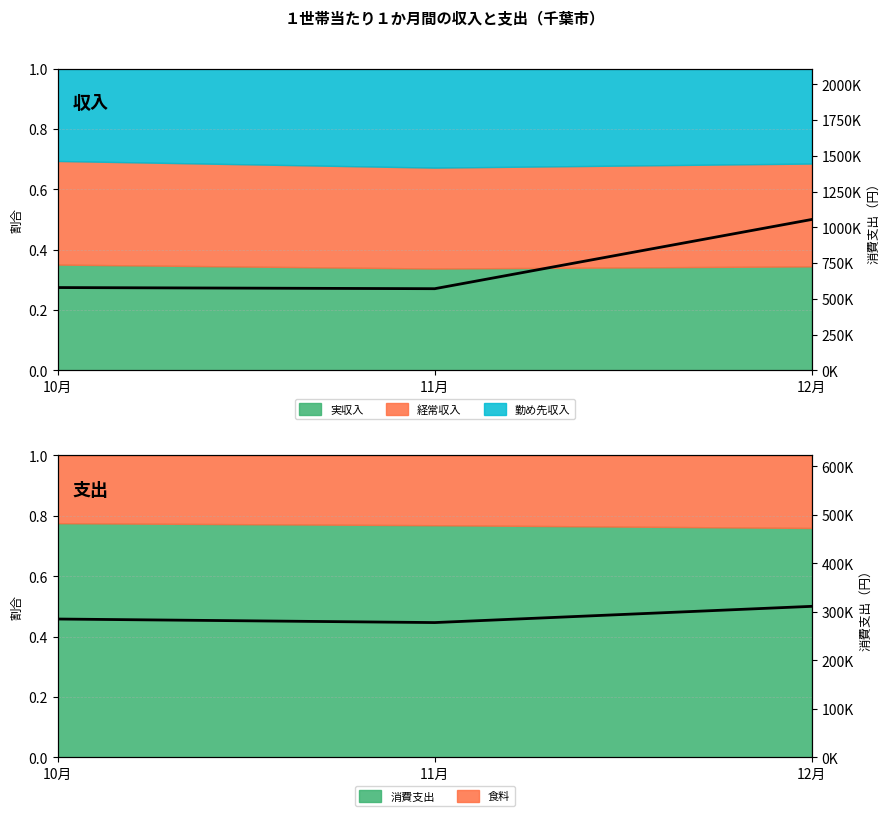

Rank the series by their average value, from highest to lowest.

実収入(右軸), 消費支出(右軸)